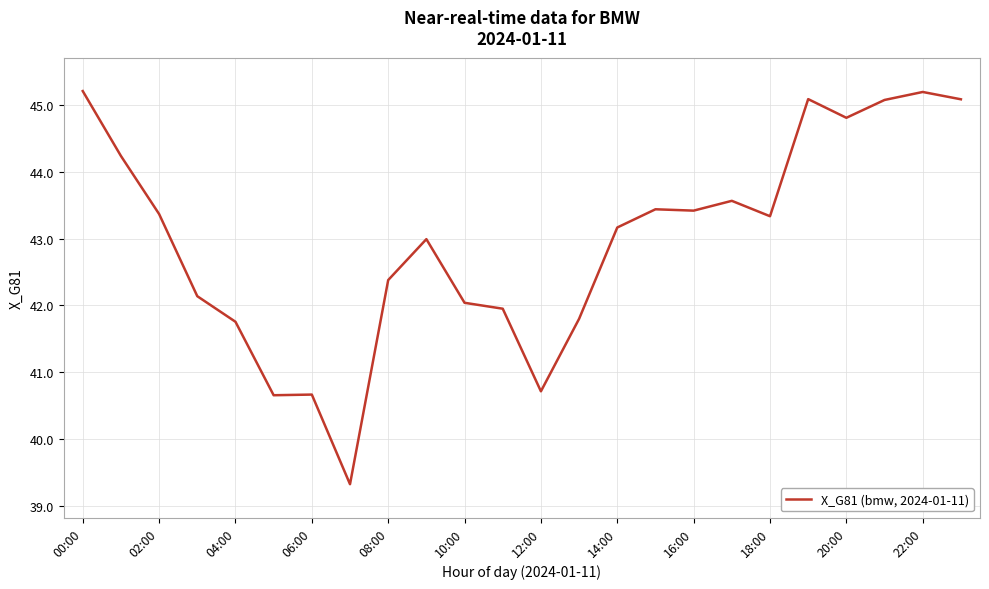

Does the chart have visible grid lines?

Yes